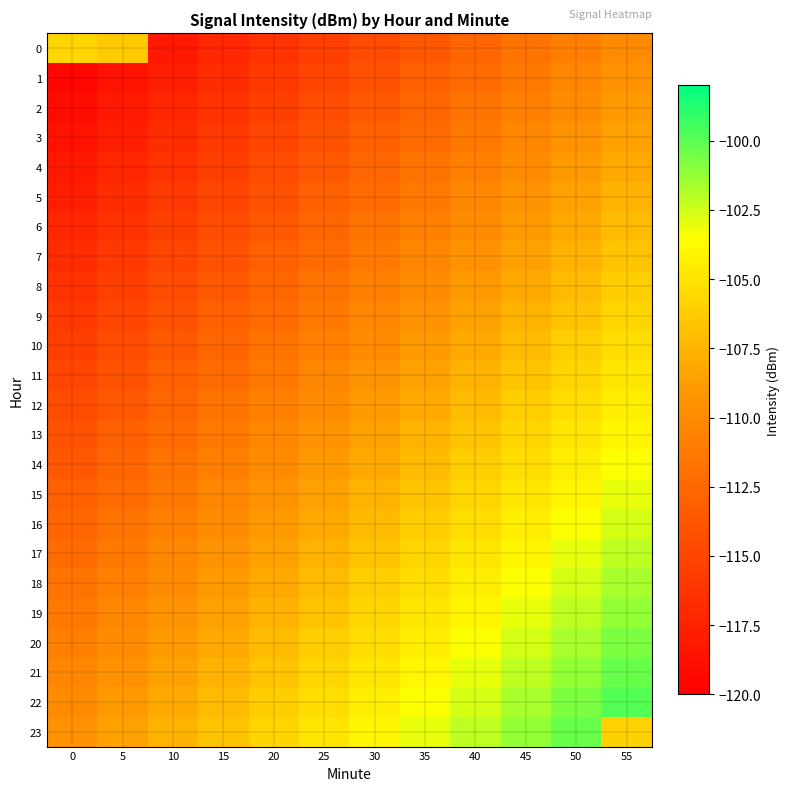

What is the spread (max minus min) of values at 0?

13.8